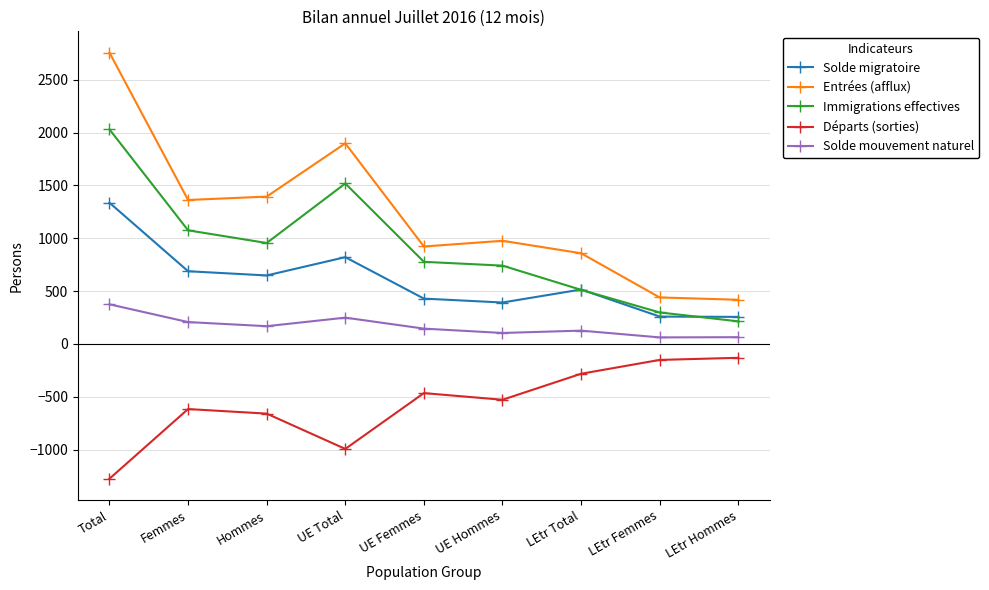

What is the value of the Solde migratoire point at the 3rd from the left?

648